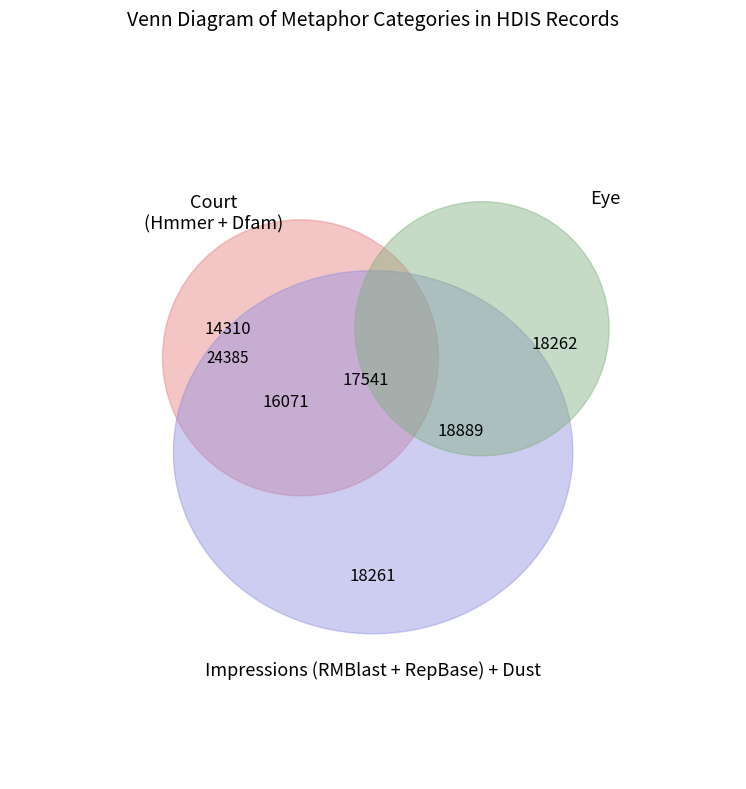

Combined, do Impressions and Court account for over 50%?

Yes